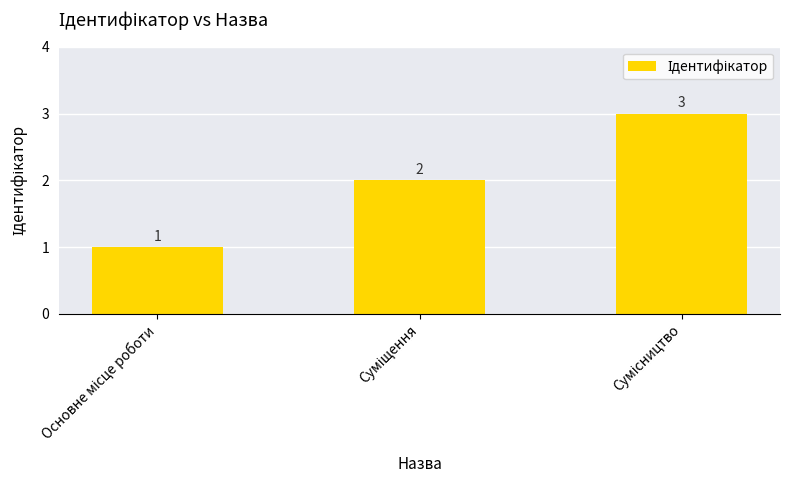

Count the values in the range 1 to 3.

3